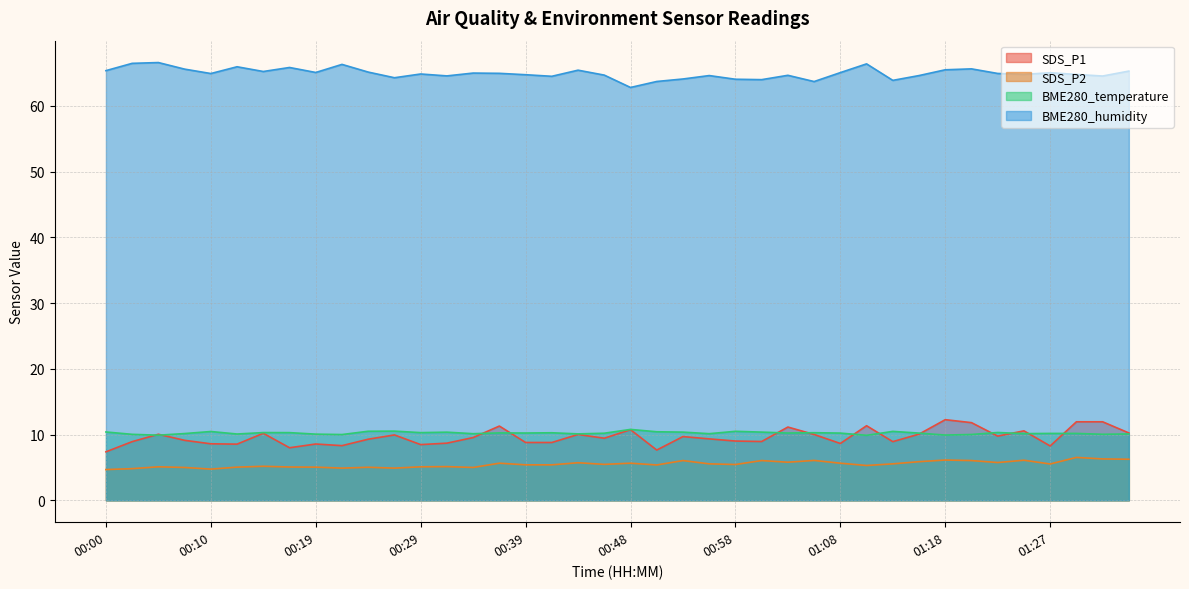

What is the spread (max minus min) of values at 01:20?

59.6